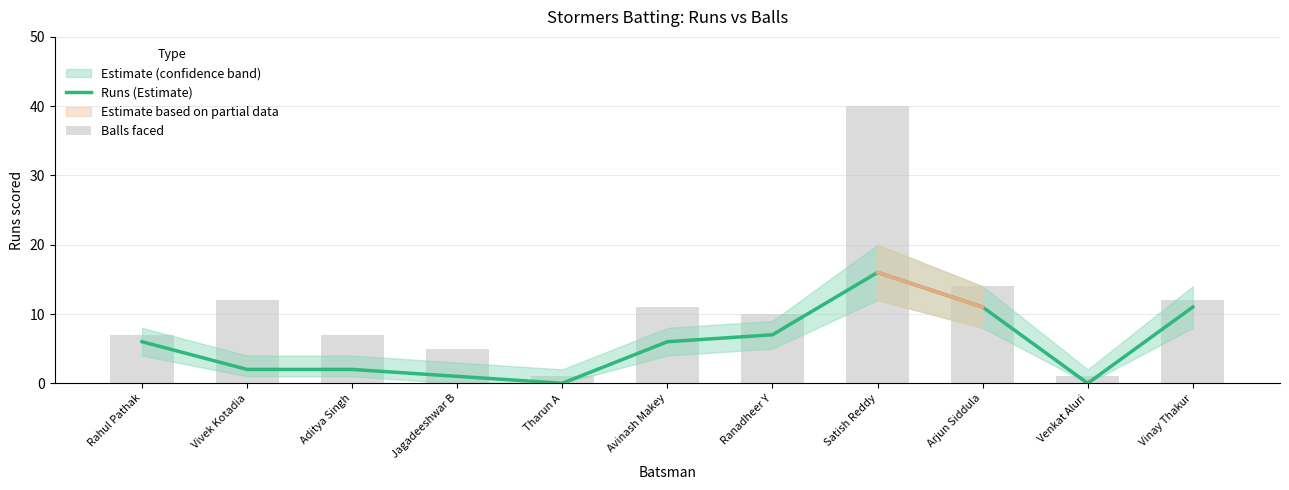

The value of Runs (Estimate) at Satish Reddy is 16. True or false?

True